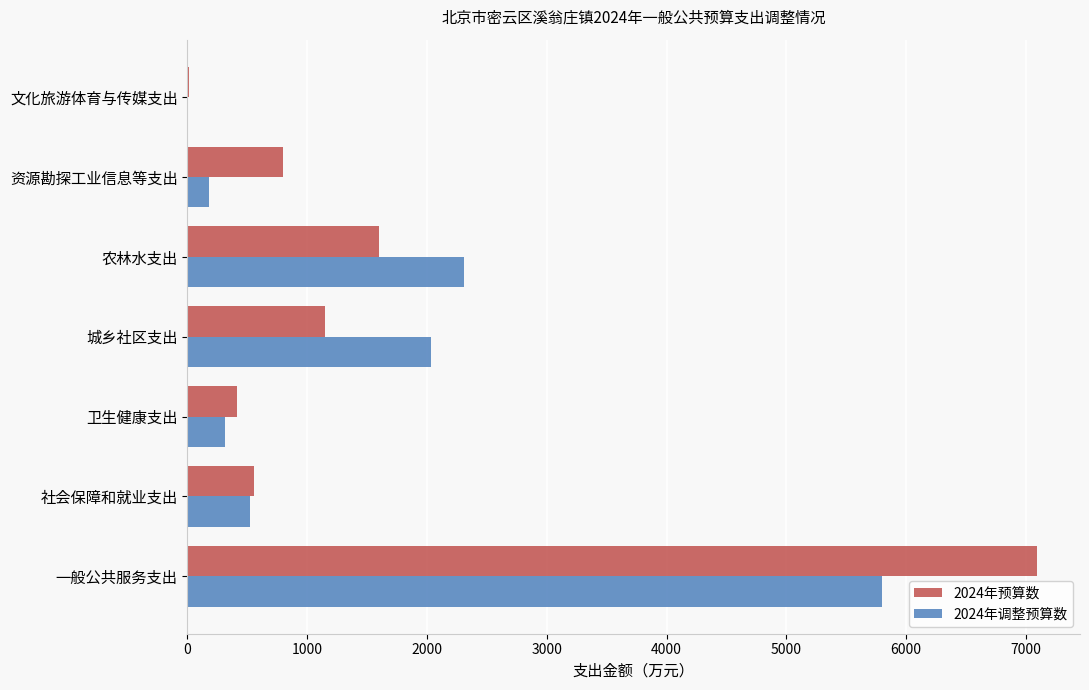

Is it true that 2024年调整预算数 equals 2311.9 at 农林水支出?

True